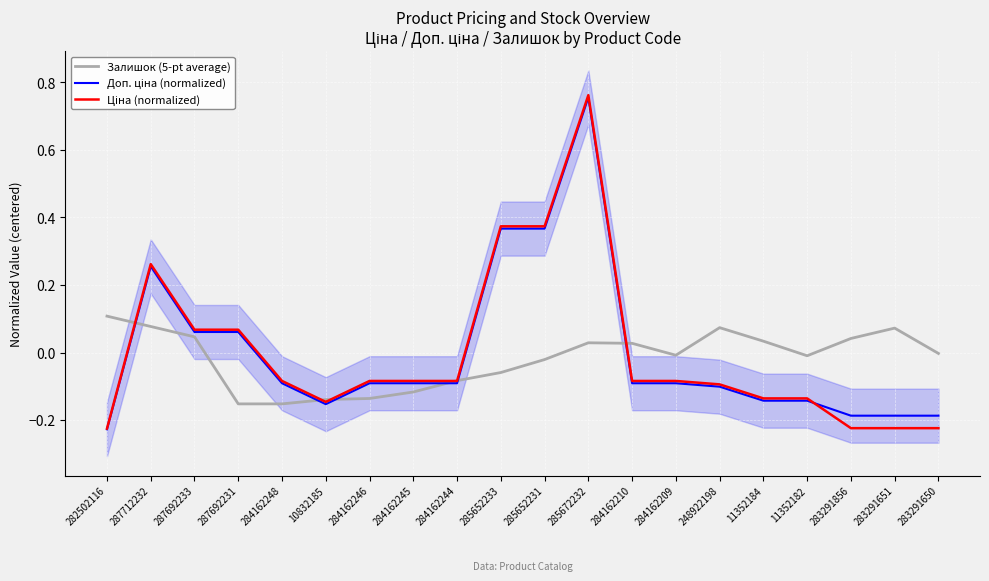

How many lines are shown in the chart?

3